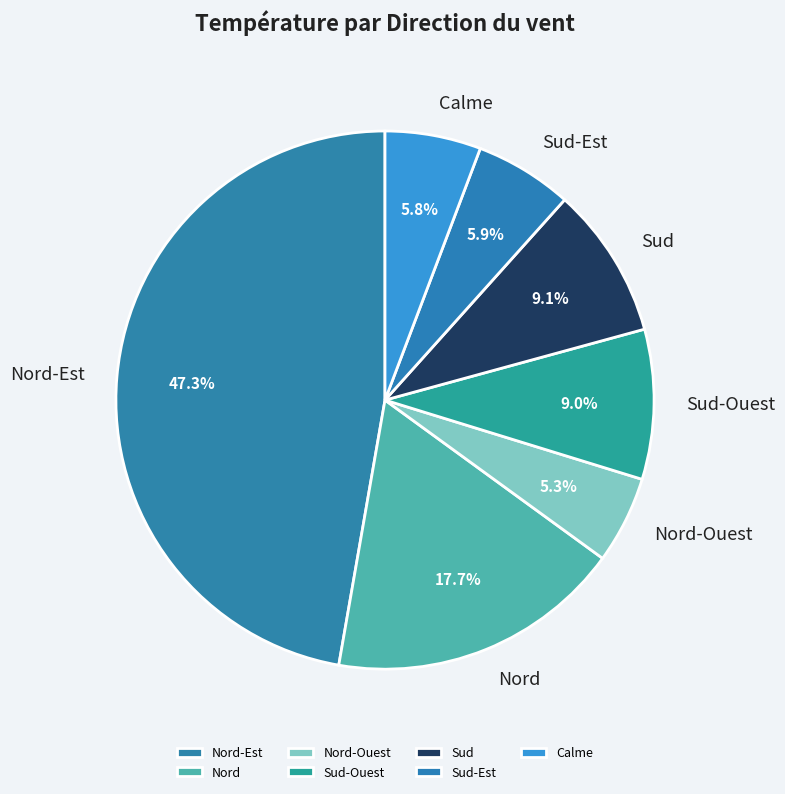

How many segments does this pie chart have?

7